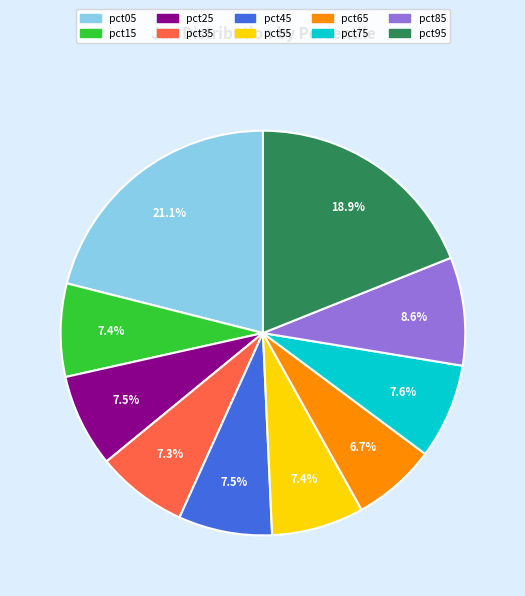

Do pct85 and pct15 together represent more than half of the pie?

No